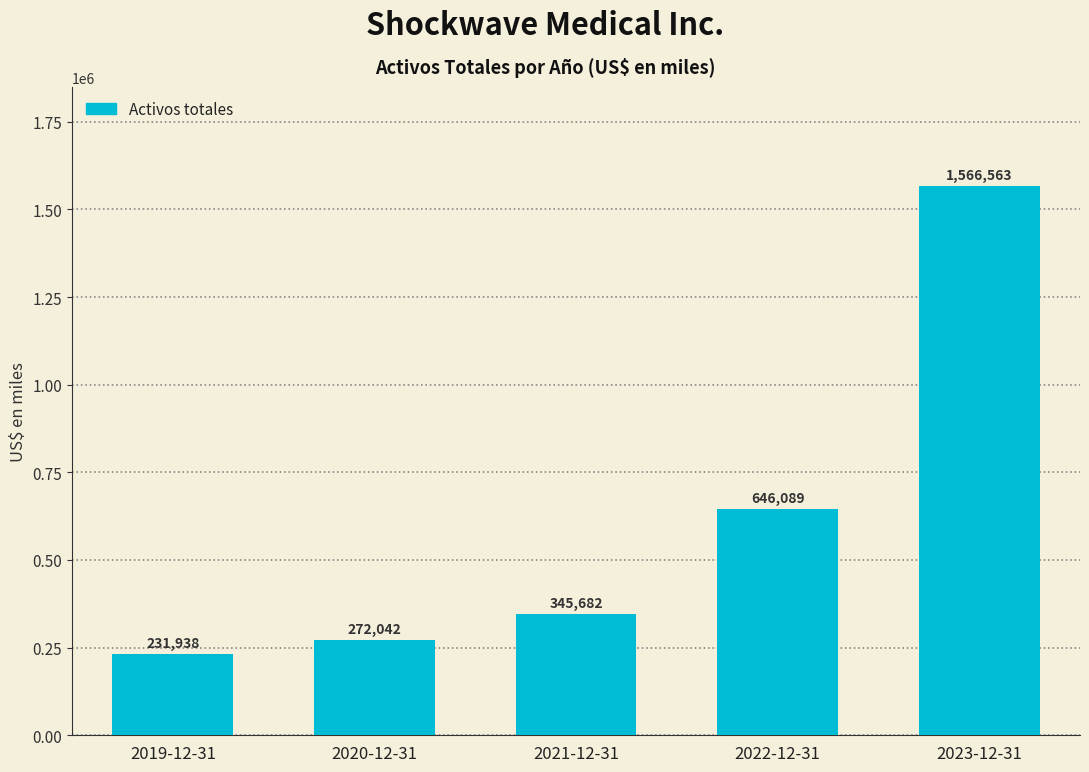

Reading left to right, extract all data points from this chart.

2019-12-31=231938	2020-12-31=272042	2021-12-31=345682	2022-12-31=646089	2023-12-31=1566563